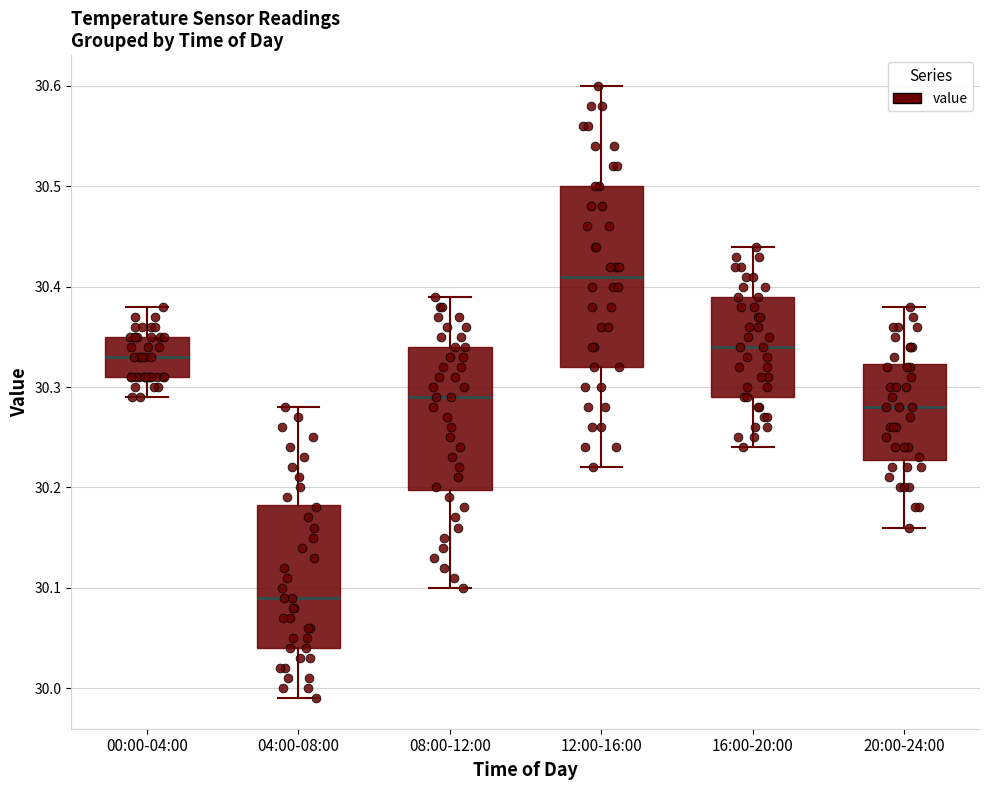

Where is the lower edge of the box for 00:00-04:00 on the y-axis? The values are not printed on the chart, so give them approximately, as read against the axis.

30.31